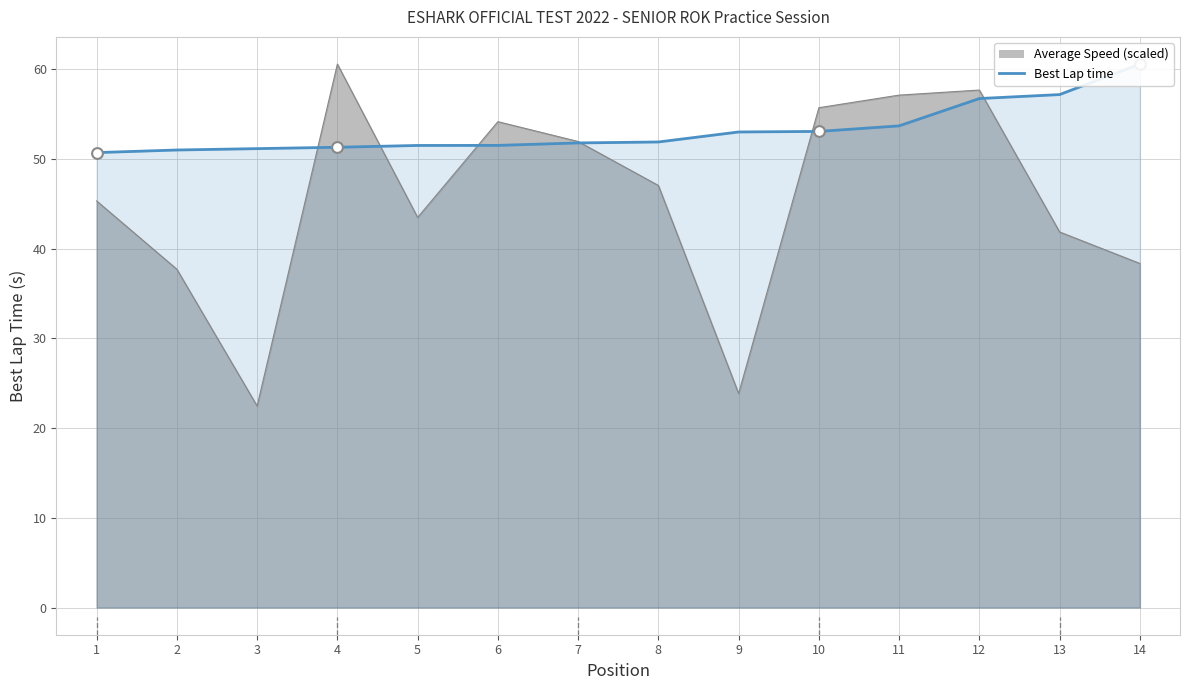

Which has a higher value, 7 or 11?

11